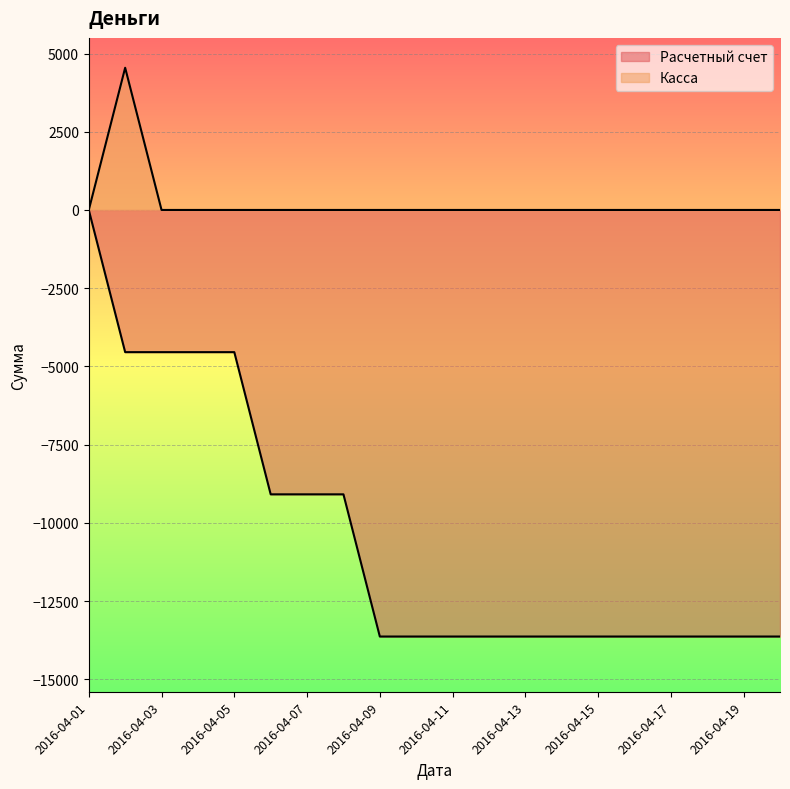

Rank the series at 2016-04-05 from lowest to highest value.

Расчетный счет, Касса